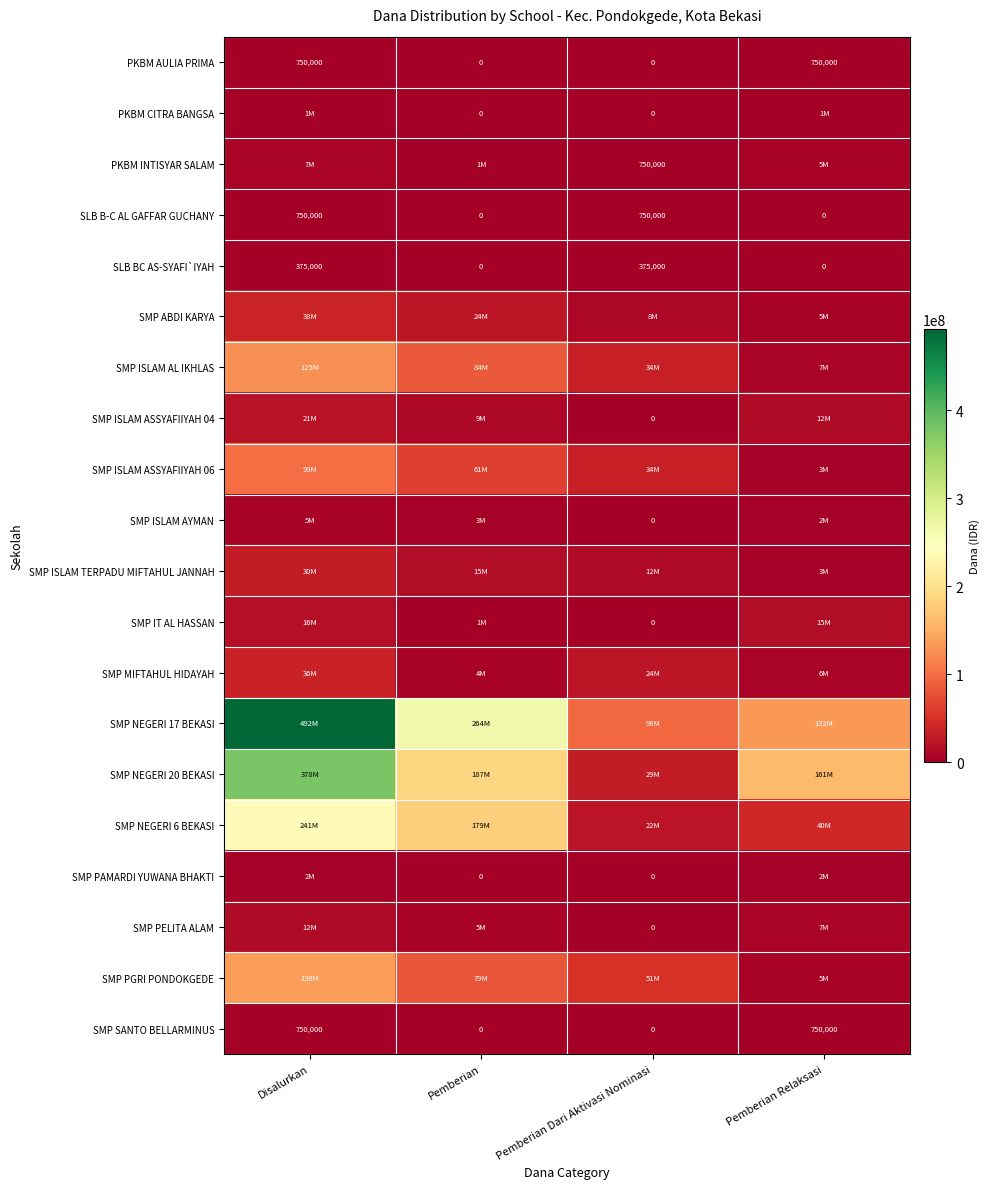

What is the highest value of the PKBM AULIA PRIMA series?

750000